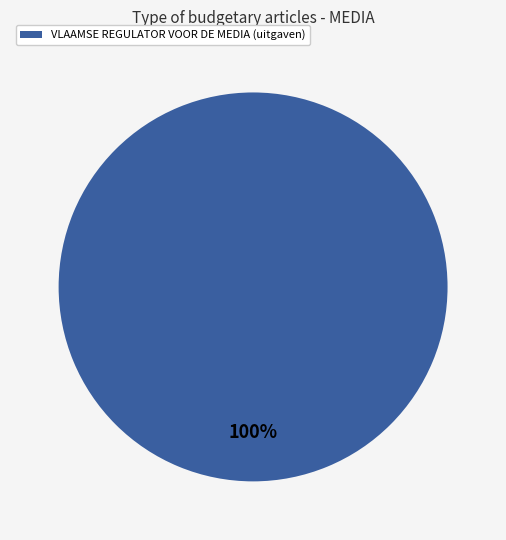

Is there any slice that represents more than half of the pie?

Yes